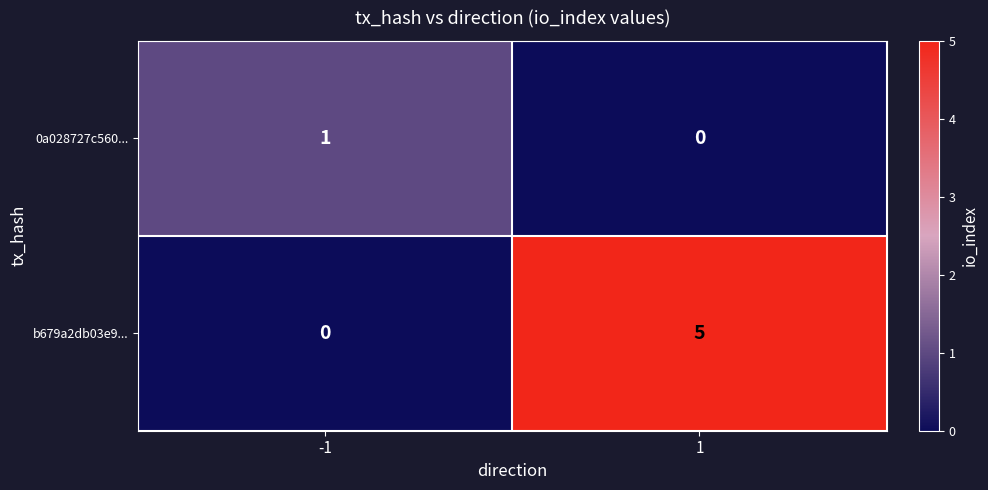

The value of 0a028727c560... at -1 is 1. True or false?

True